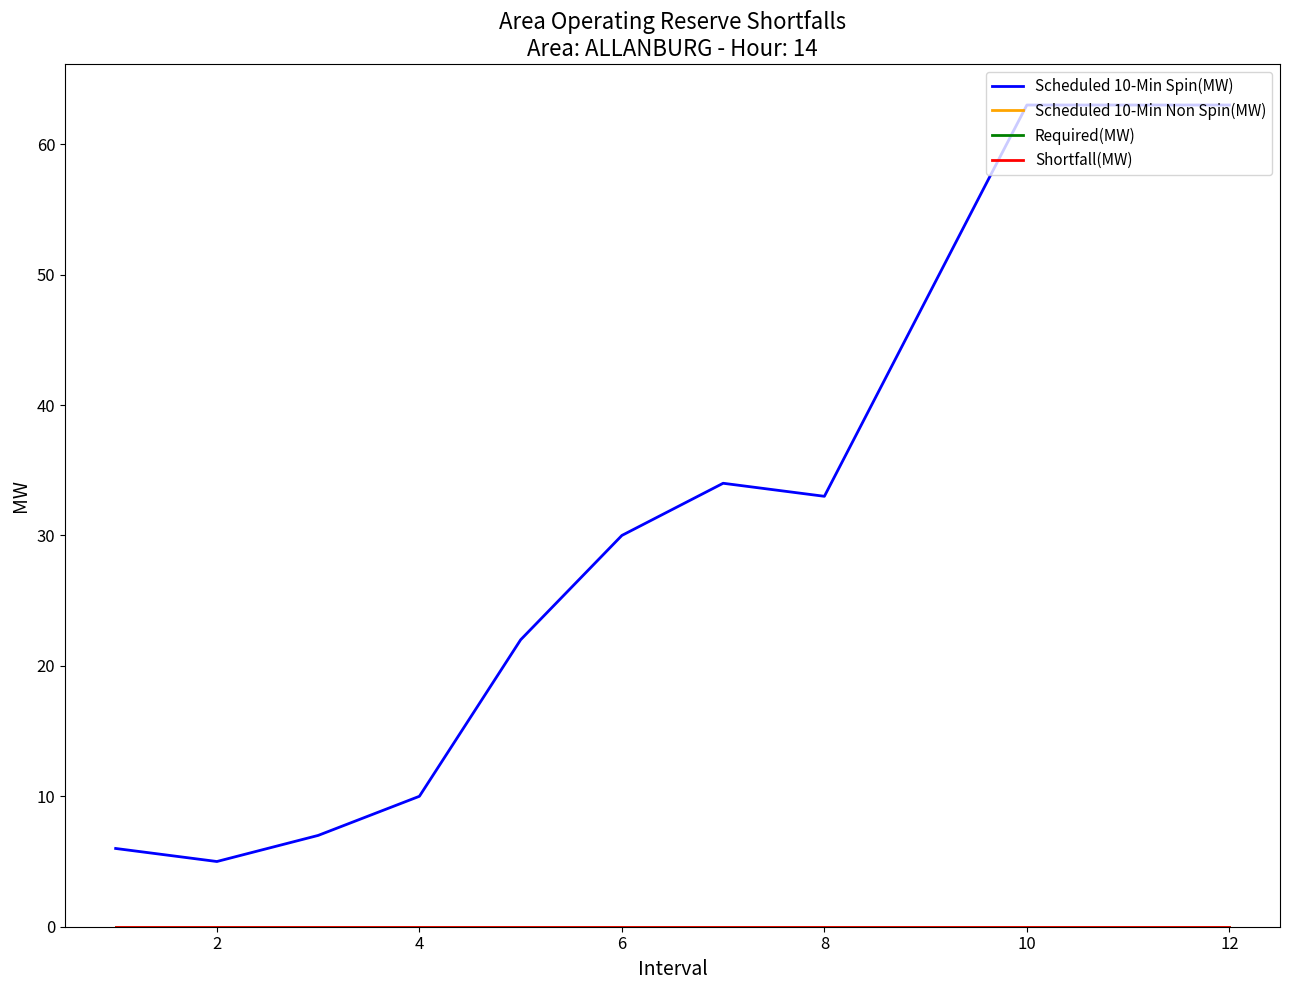

True or false: Shortfall(MW) and Scheduled 10-Min Spin(MW) cross at least once.

False